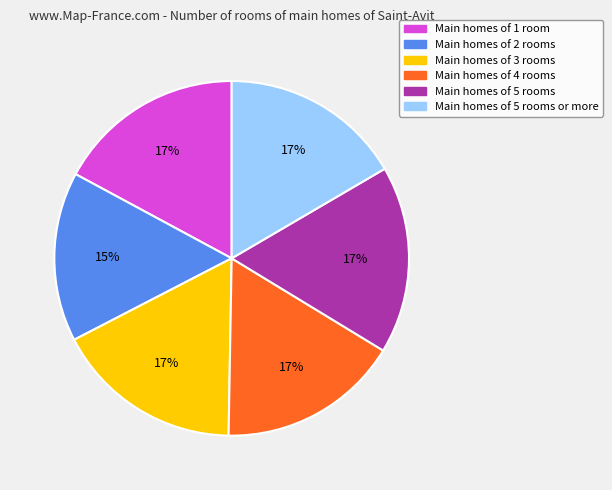

What is the ratio of the value at Main homes of 3 rooms to the value at Main homes of 2 rooms?

1.1